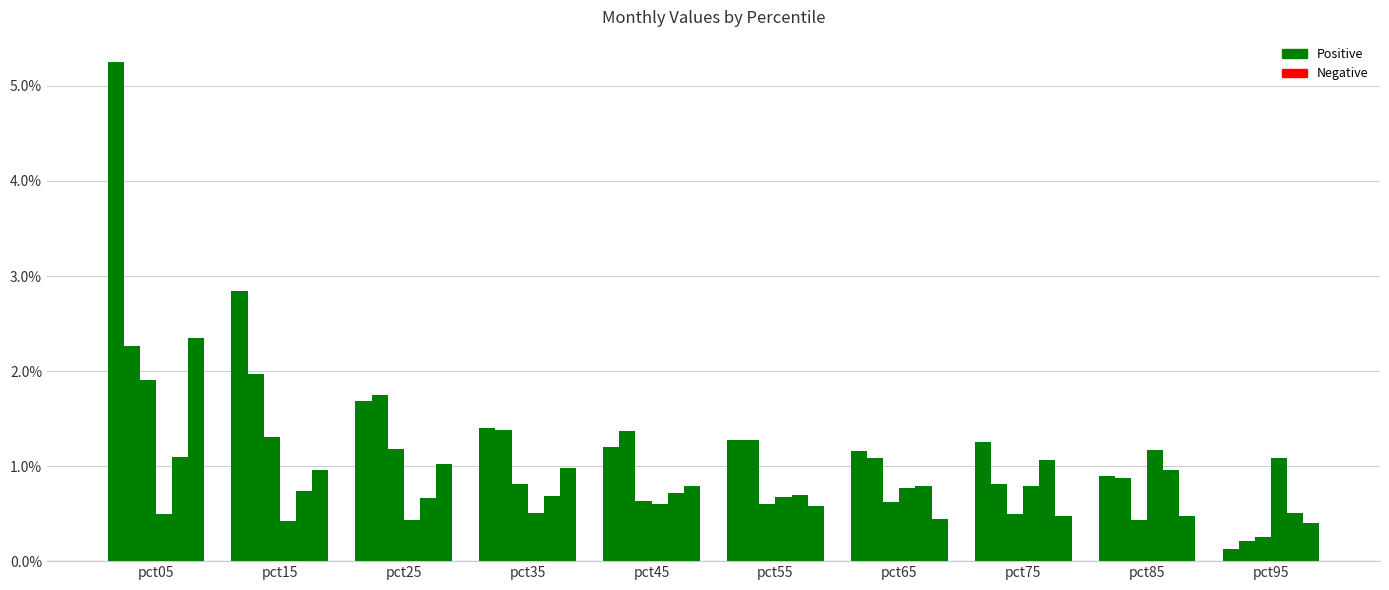

How many bars are there in total?

60